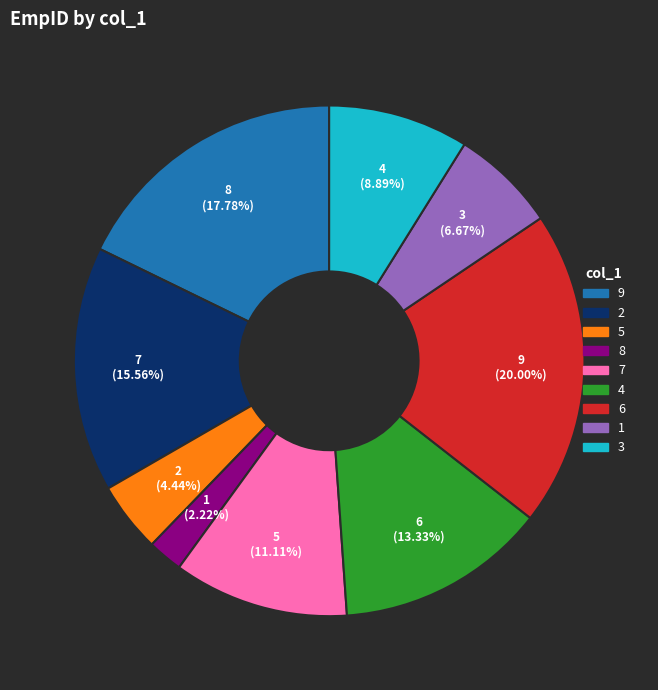

Does any single category account for the majority?

No